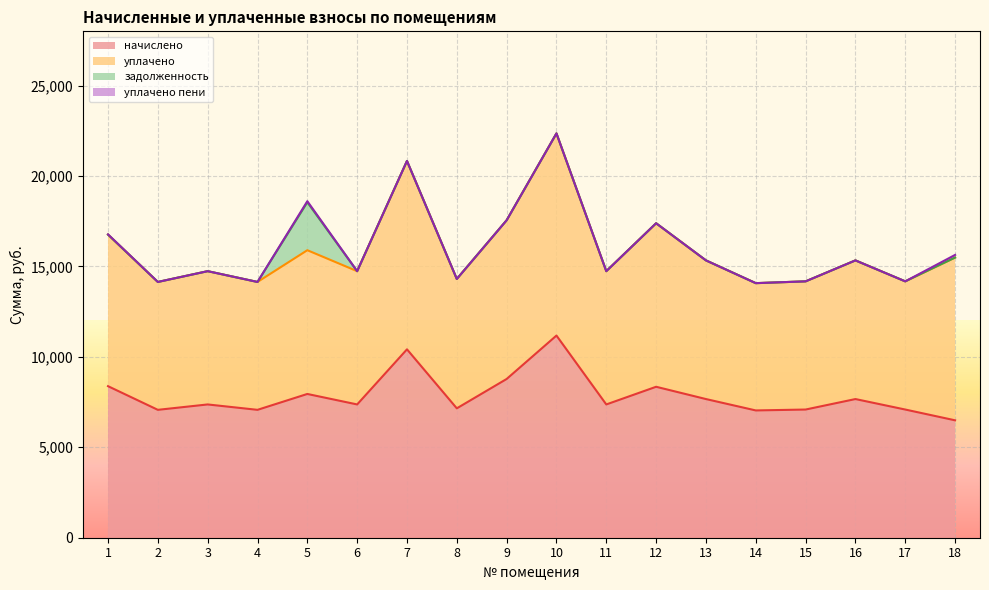

List the labels in order of уплачено value, smallest first.

14, 2, 4, 15, 17, 8, 3, 6, 11, 13, 16, 5, 1, 9, 18, 12, 7, 10